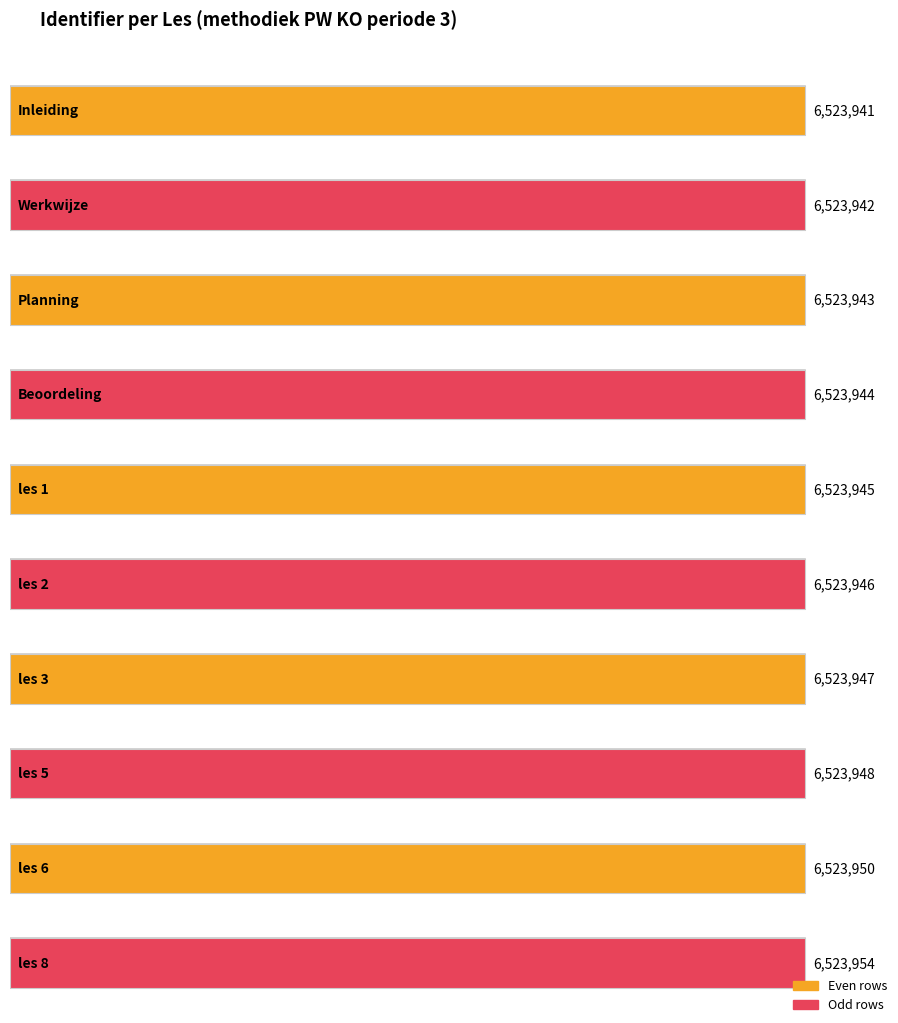

Reading right to left, list all the values displayed in this chart.

les 8=6523954	les 6=6523950	les 5=6523948	les 3=6523947	les 2=6523946	les 1=6523945	Beoordeling=6523944	Planning=6523943	Werkwijze=6523942	Inleiding=6523941